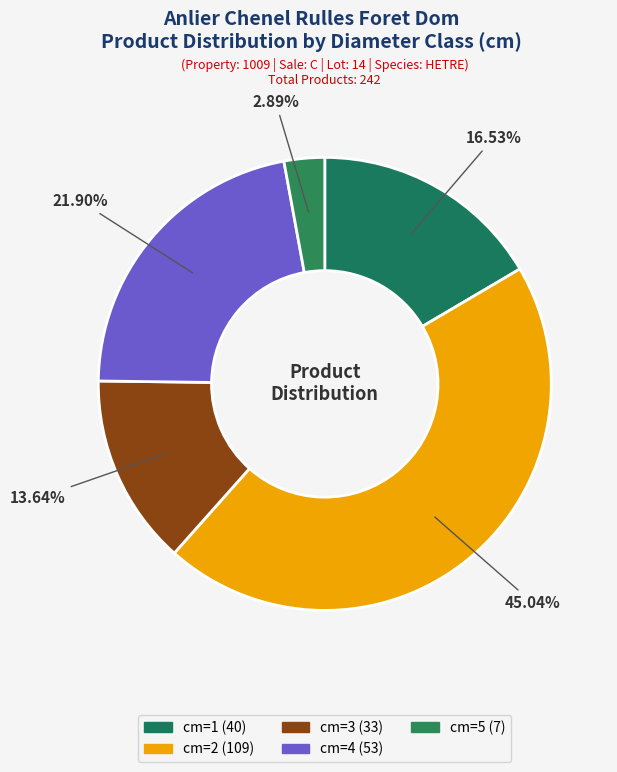

Count the number of slices in the pie.

5